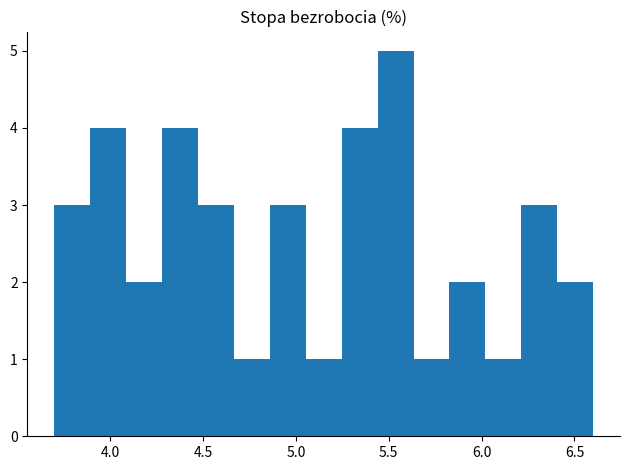

Read against the x-axis, roughly where is the centre of the tallest bar?

5.55